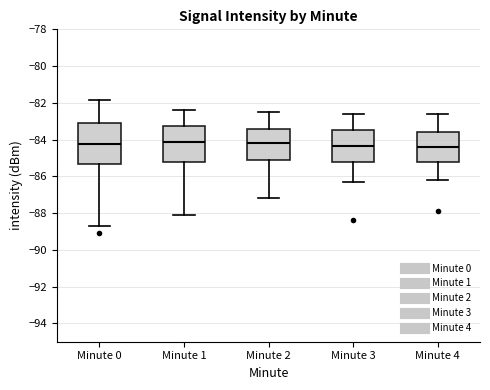

Where does the median line of the box for Minute 0 sit on the y-axis? The values are not printed on the chart, so give them approximately, as read against the axis.

-84.2